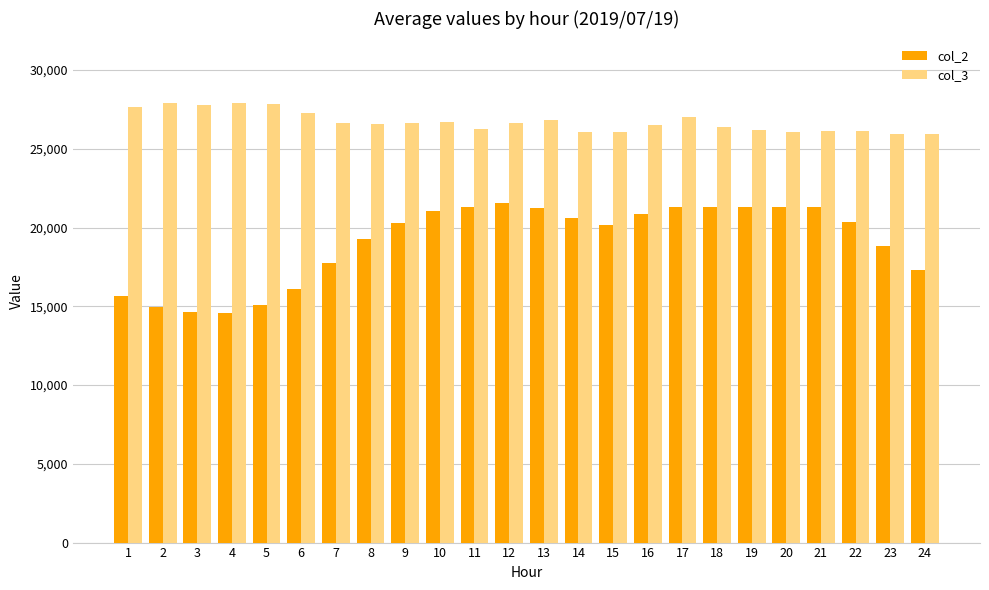

Rank the series by their average value, from highest to lowest.

col_3, col_2